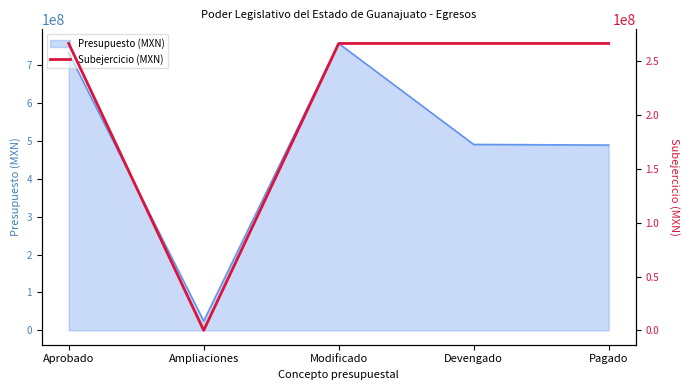

Which category has the lowest value in the Presupuesto (MXN) series?

Ampliaciones